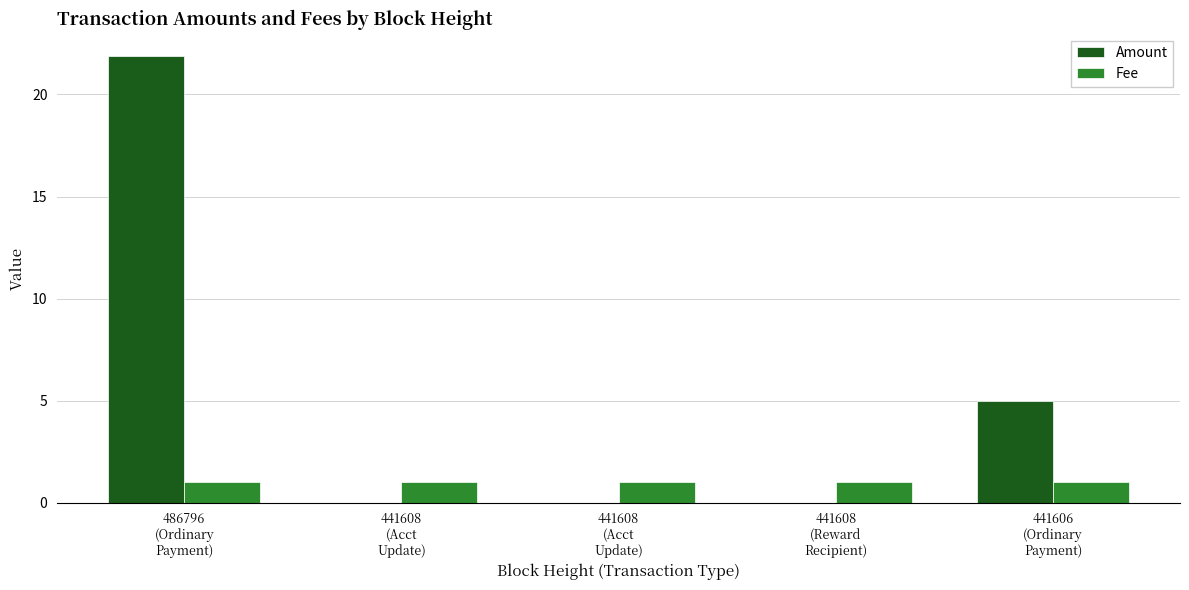

How many groups of bars are there?

5